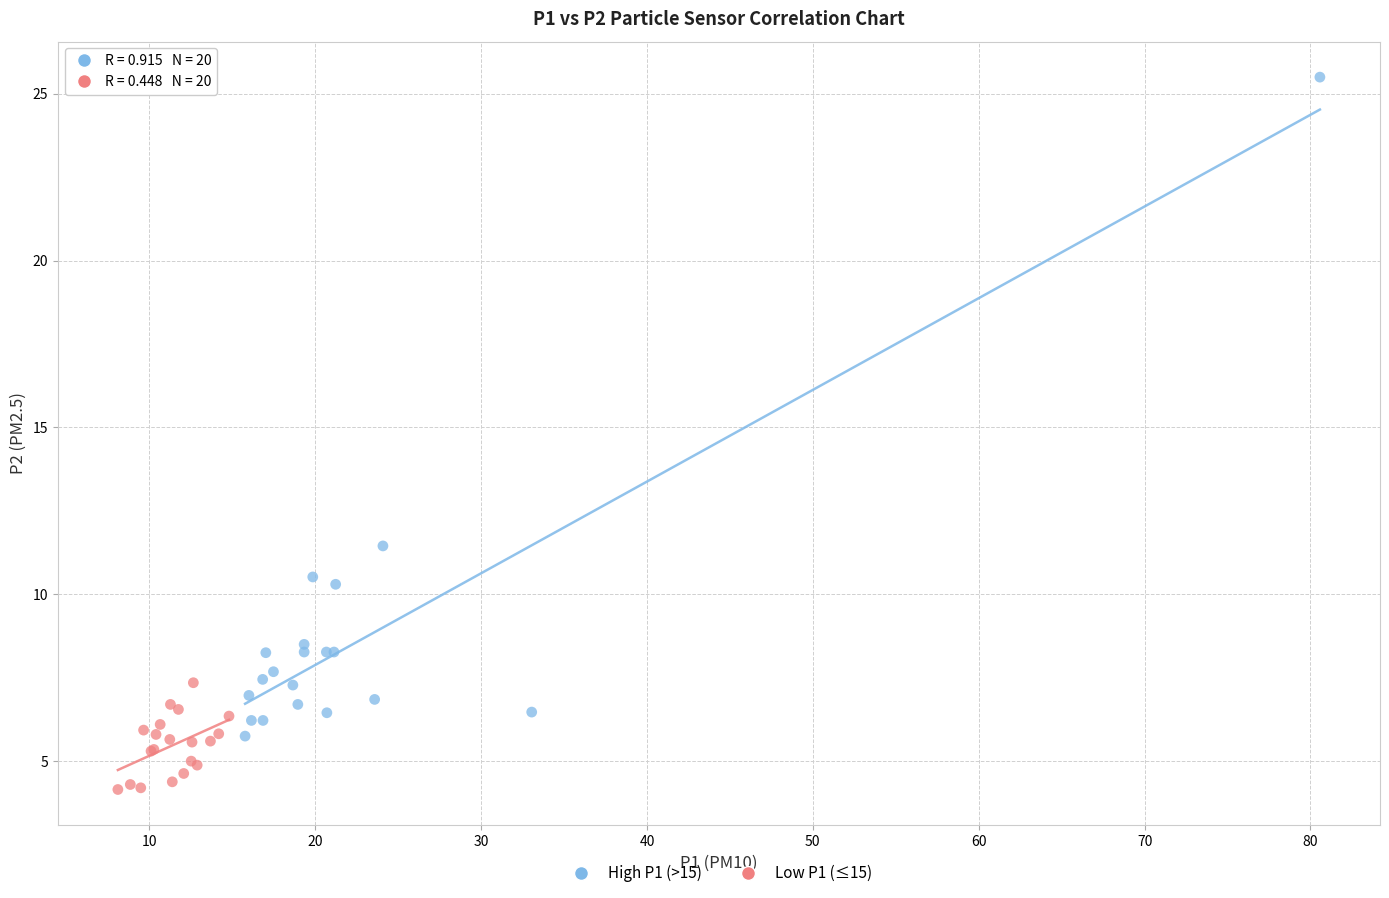

Which series contains the highest Y value?

High P1 (>15)